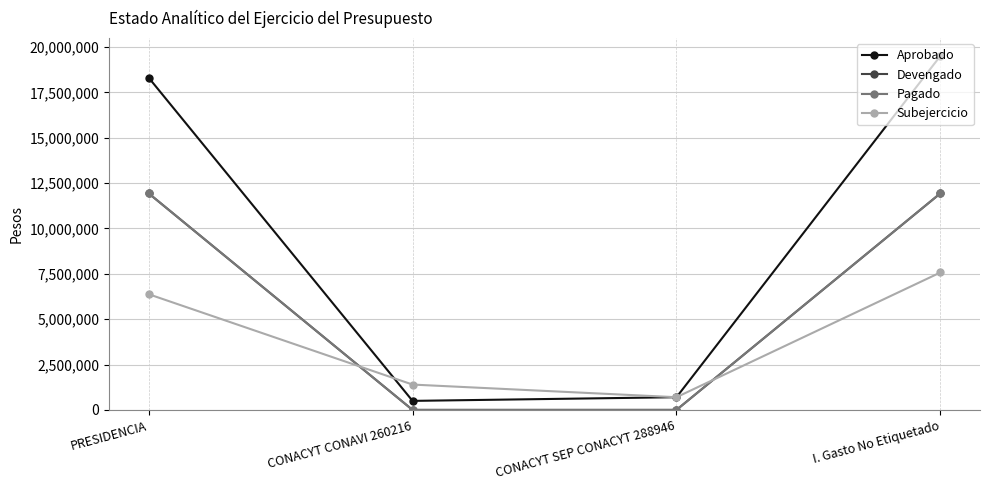

Does the chart have visible grid lines?

Yes